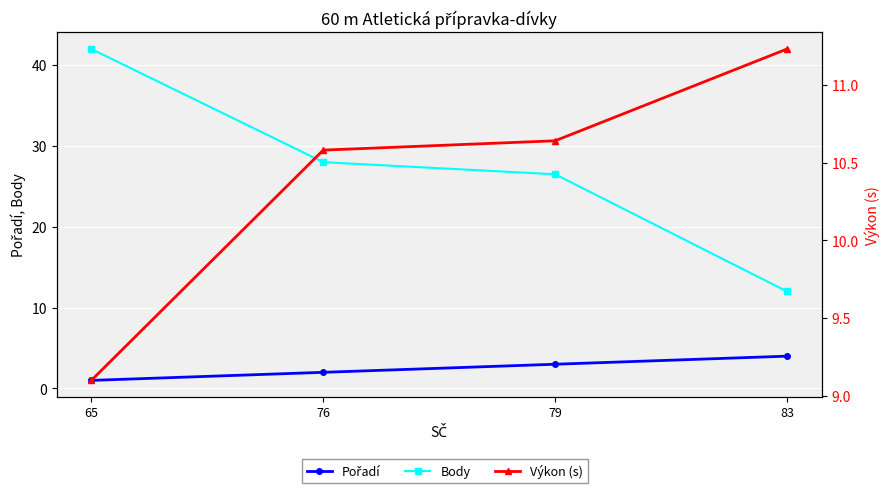

What are all the series names shown in the legend?

Pořadí, Body, Výkon (s)